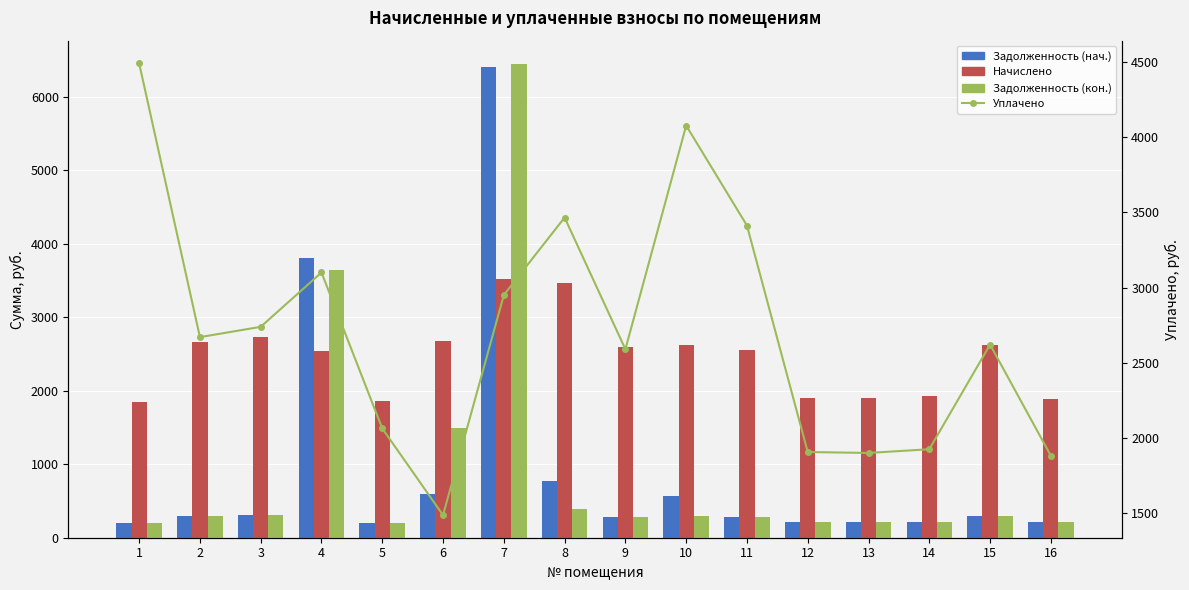

Reading right to left, list all the values displayed in this chart.

Задолженность (нач.): 209.1	291.2	213.9	211.1	211.8	284.3	562.0	287.7	770.7	6404.6	595.3	206.3	3804.3	304.3	296.7	207.1
Начислено: 1881.6	2620.6	1925.1	1900.3	1906.5	2558.5	2620.6	2589.6	3465.2	3521.1	2676.5	1856.8	2539.9	2738.6	2670.3	1844.4
Задолженность (кон.): 209.1	291.2	213.9	211.1	211.8	284.3	291.2	287.7	385.0	6443.8	1498.8	206.3	3640.1	304.3	296.7	204.9
Уплачено: 1881.6	2620.6	1925.1	1900.3	1906.5	3411.9	4076.5	2589.6	3465.2	2950.0	1487.0	2063.1	3100.0	2738.6	2670.3	4490.7